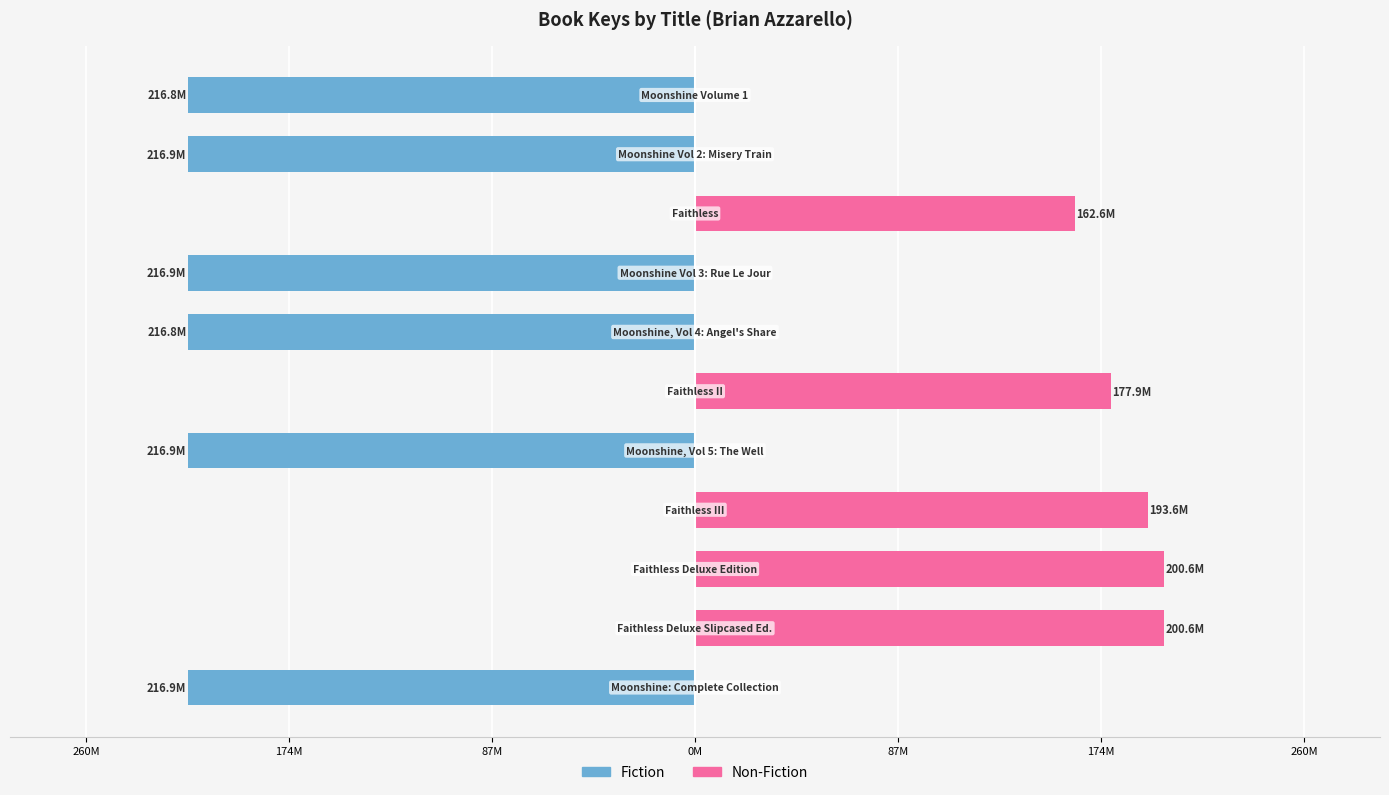

Reading left to right, what are all the values shown in this chart?

Fiction: -216.9	0.0	0.0	0.0	-216.9	0.0	-216.8	-216.9	0.0	-216.9	-216.8
Non-Fiction: 0.0	200.6	200.6	193.6	0.0	177.9	0.0	0.0	162.6	0.0	0.0